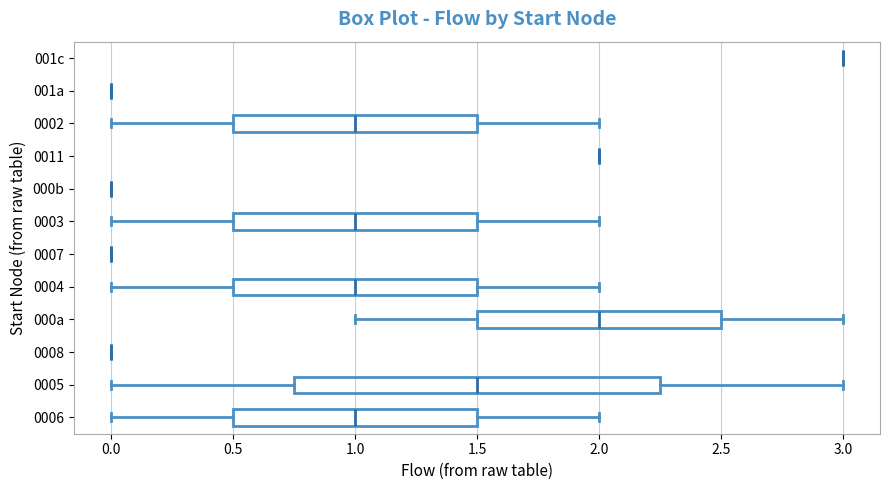

Reading bottom to top, transcribe this box plot: for each box, give where its median line is, the range the box spans, and where its two whiskers end, as read against the x-axis. The values are not printed on the chart, so give them approximately, as read against the axis.

0006: median 1.00, box 0.50 to 1.50, whiskers 0.00 to 2.00
0005: median 1.50, box 0.75 to 2.25, whiskers 0.00 to 3.00
0008: box collapsed to a line at 0.00, whiskers 0.00 to 0.00
000a: median 2.00, box 1.50 to 2.50, whiskers 1.00 to 3.00
0004: median 1.00, box 0.50 to 1.50, whiskers 0.00 to 2.00
0007: box collapsed to a line at 0.00, whiskers 0.00 to 0.00
0003: median 1.00, box 0.50 to 1.50, whiskers 0.00 to 2.00
000b: box collapsed to a line at 0.00, whiskers 0.00 to 0.00
0011: box collapsed to a line at 2.00, whiskers 2.00 to 2.00
0002: median 1.00, box 0.50 to 1.50, whiskers 0.00 to 2.00
001a: box collapsed to a line at 0.00, whiskers 0.00 to 0.00
001c: box collapsed to a line at 3.00, whiskers 3.00 to 3.00